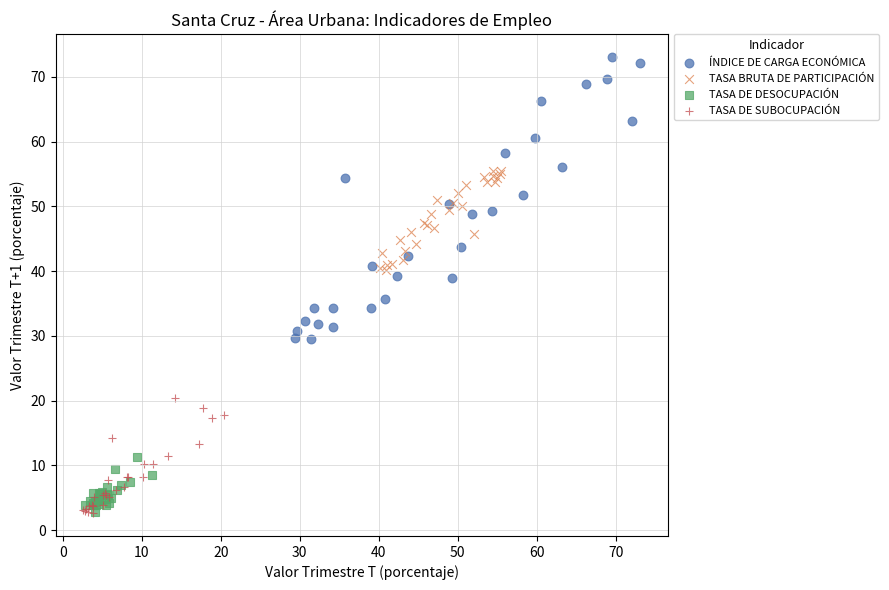

Which series contains the highest Y value?

ÍNDICE DE CARGA ECONÓMICA